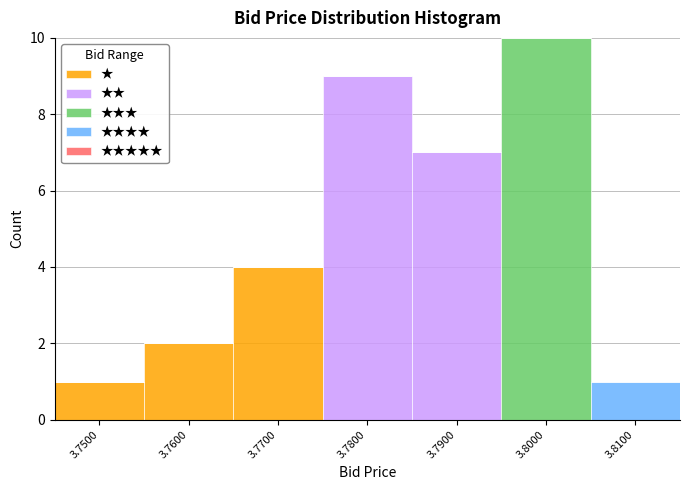

What is the total height of the stacked bar covering 3.745 to 3.755 on the x-axis? The values are not printed on the chart, so give them approximately, as read against the axis.

1